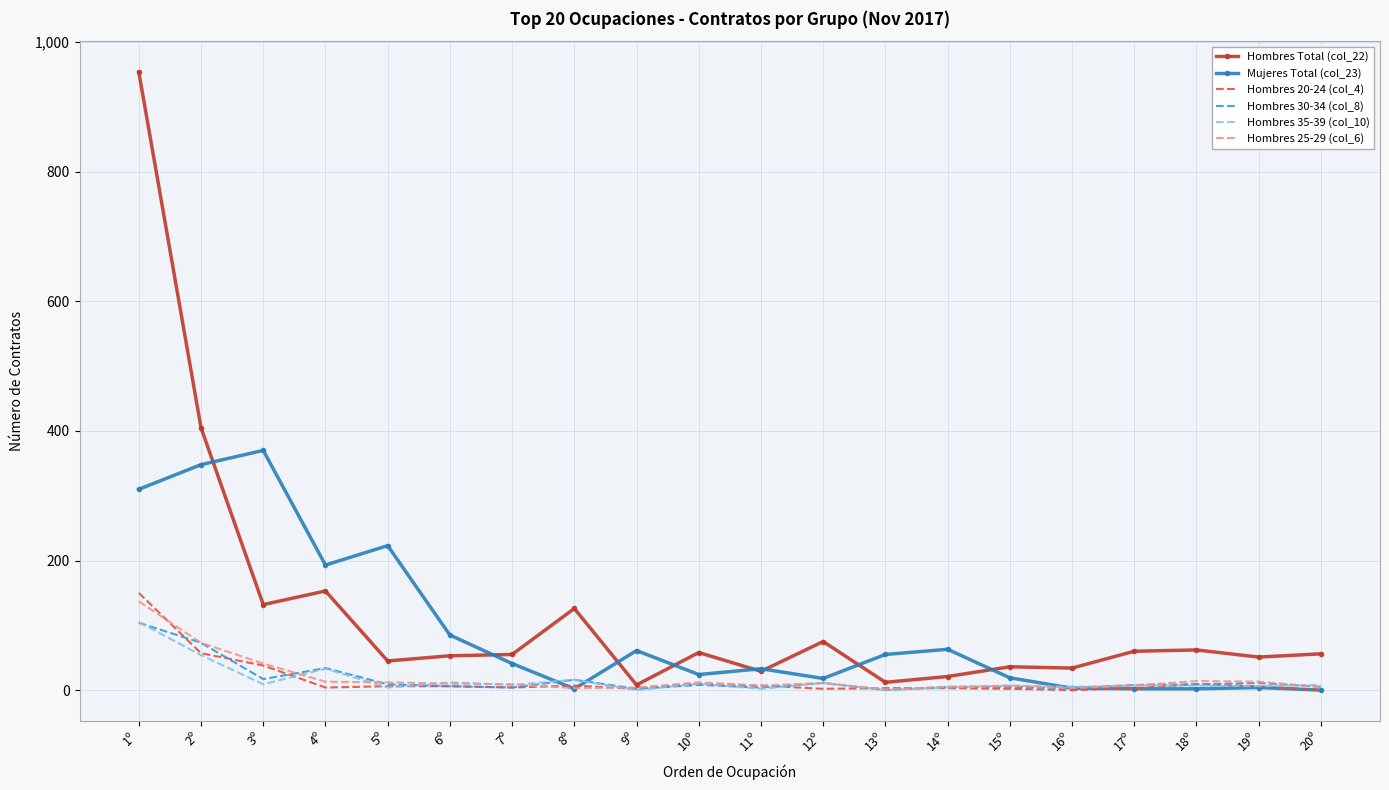

Is the value of Hombres Total (col_22) at 4º greater than the value of Hombres 30-34 (col_8) at 1º?

Yes